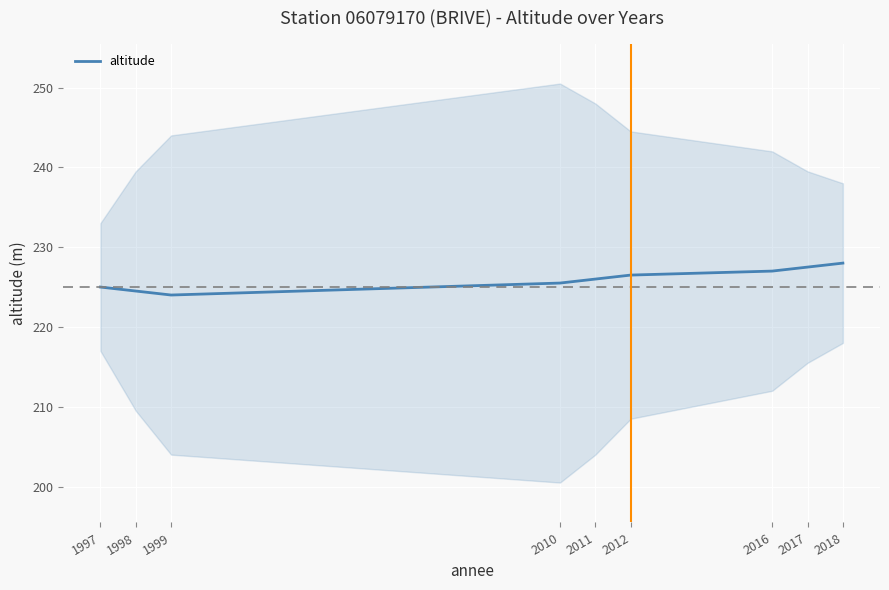

What is the ratio of the value at 1997 to the value at 2012?

1.0